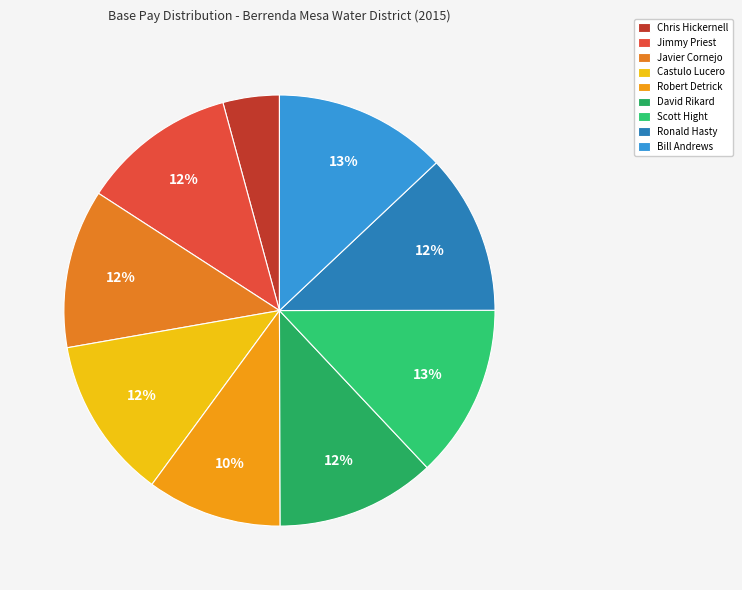

To the nearest percent, what is the average slice percentage?

11%